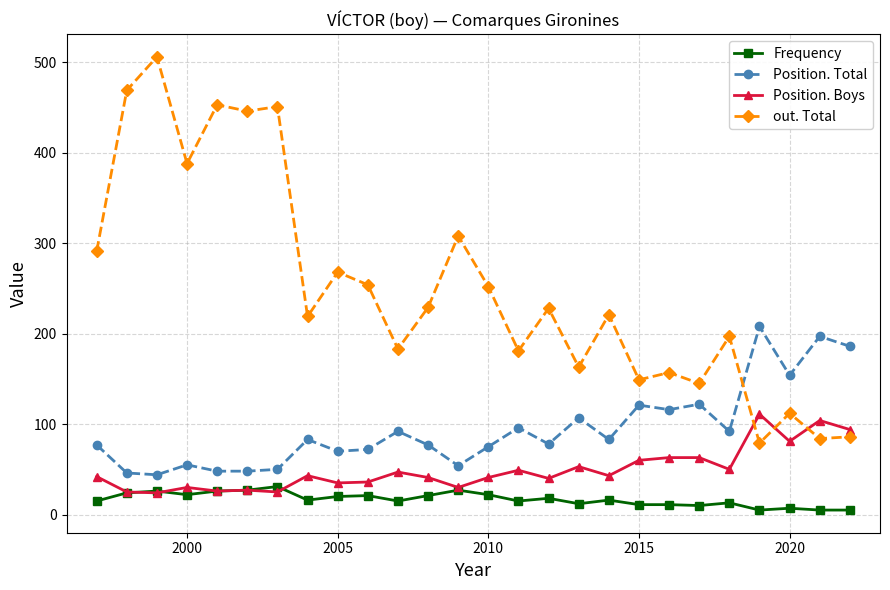

List the series in order of their peak value, lowest first.

Frequency, Position. Boys, Position. Total, out. Total